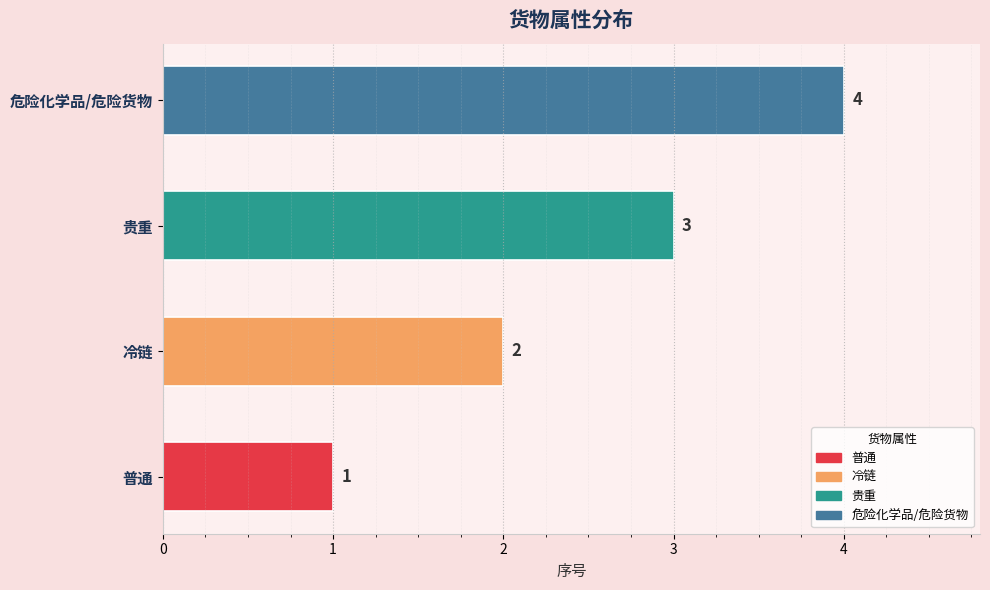

The chart shows a value of 1 at 普通. True or false?

True